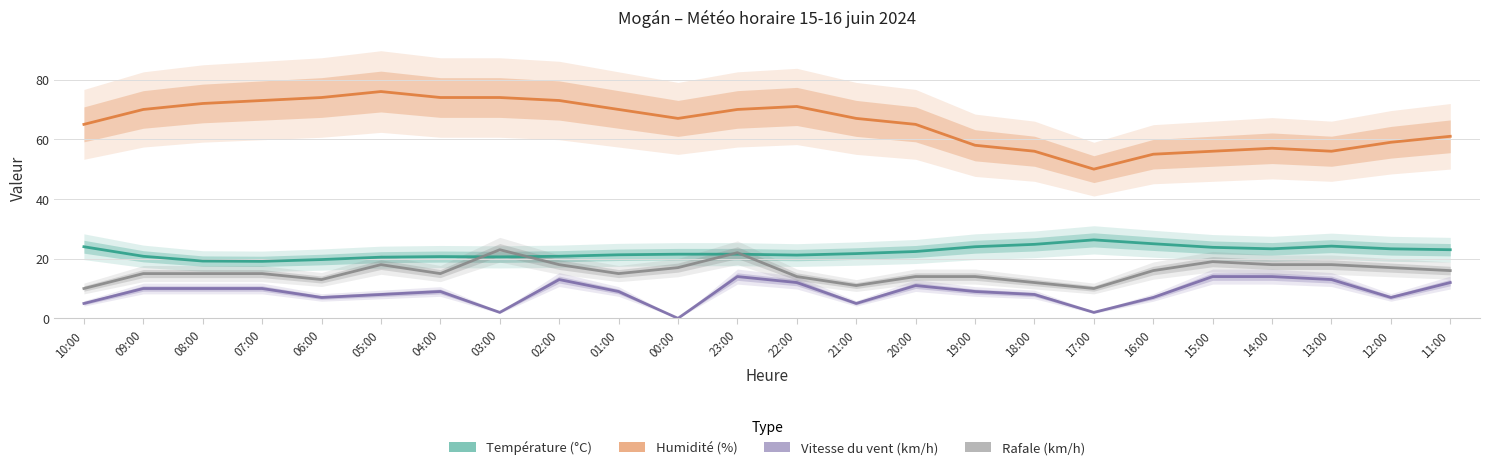

True or false: Humidité (%) and Vitesse du vent (km/h) intersect in this chart.

False